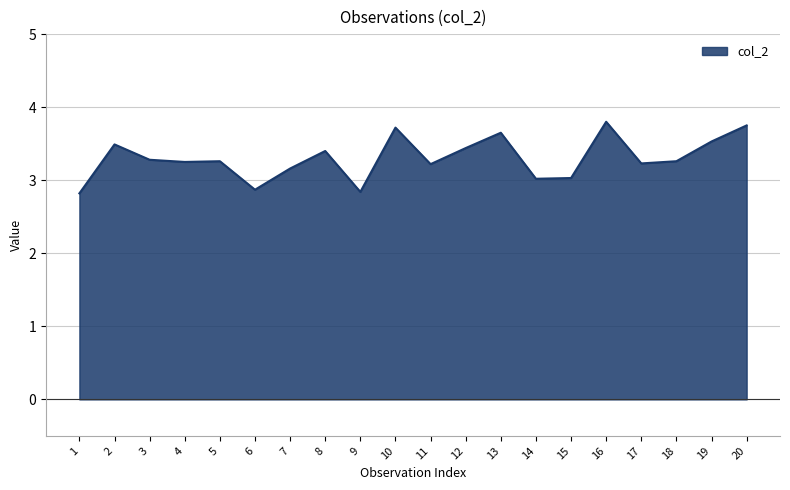

What is the greatest value displayed?

3.8